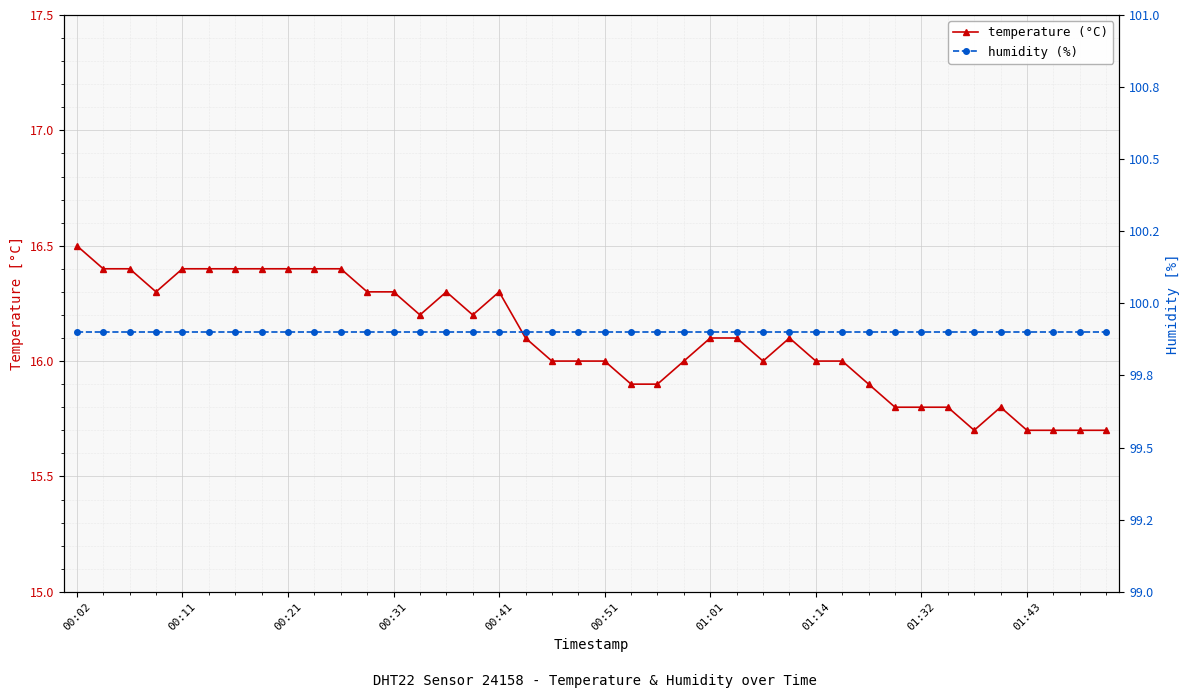

What is the difference between the highest and lowest values at 34?

84.2